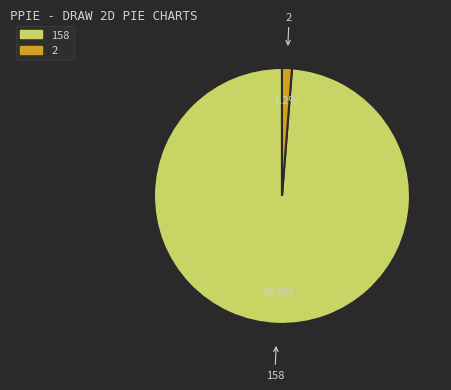

Rank the categories by value from lowest to highest.

2, 158